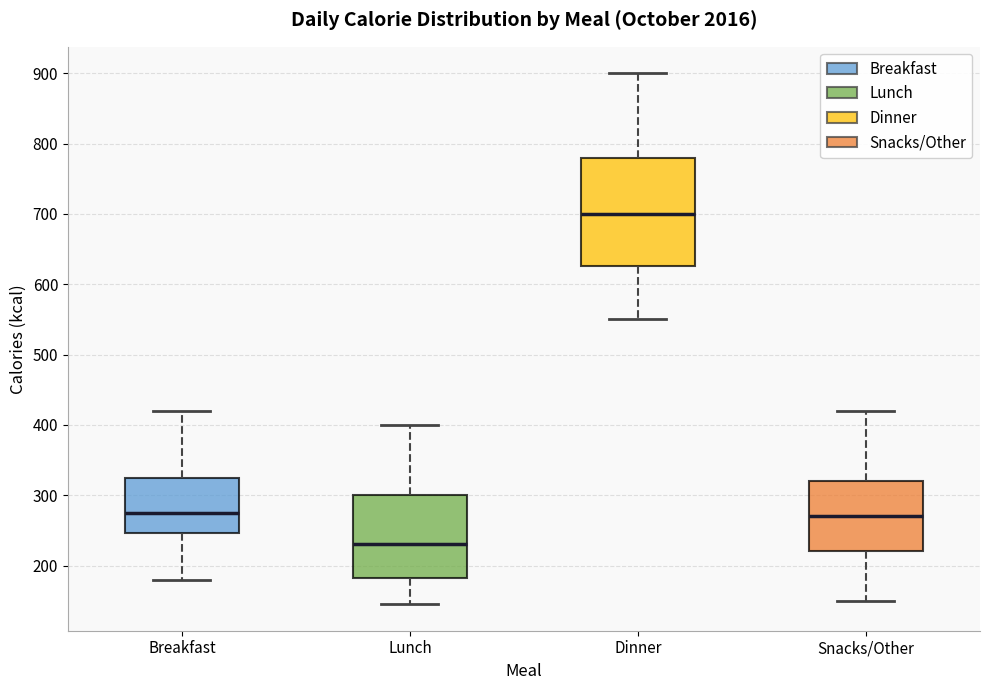

Which box has the highest median line?

Dinner